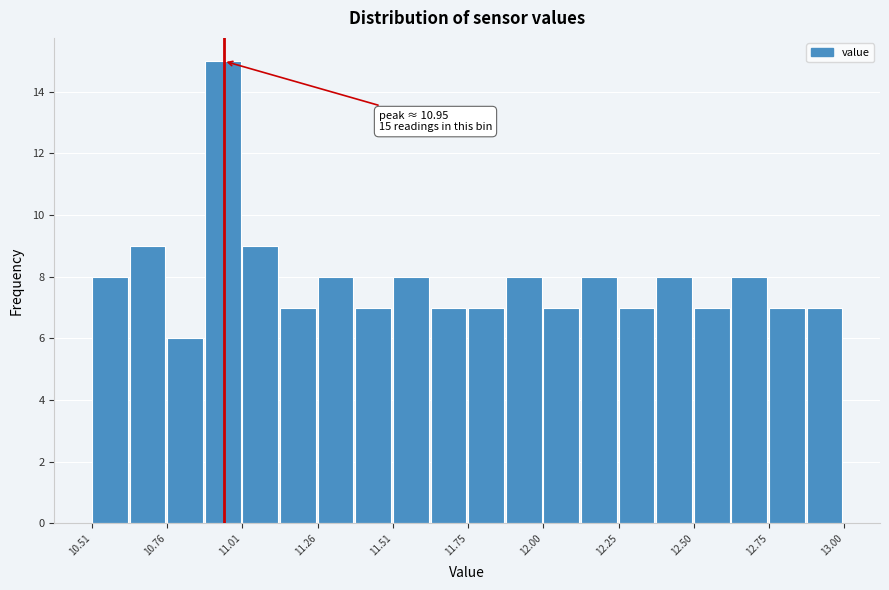

Around what value on the x-axis is the tallest bar? Give the approximate position of its centre, as read against the axis.

10.95